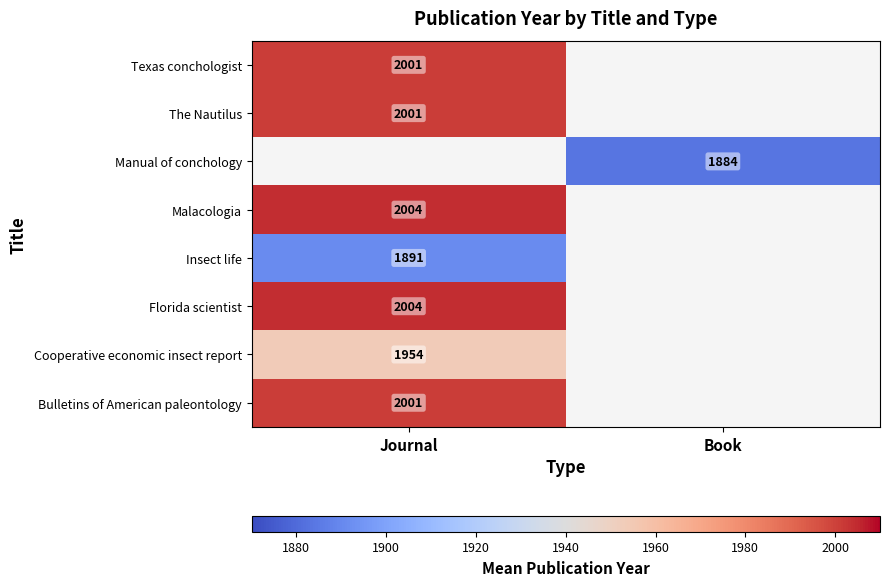

At how many categories does at least one series exceed 1953?

1